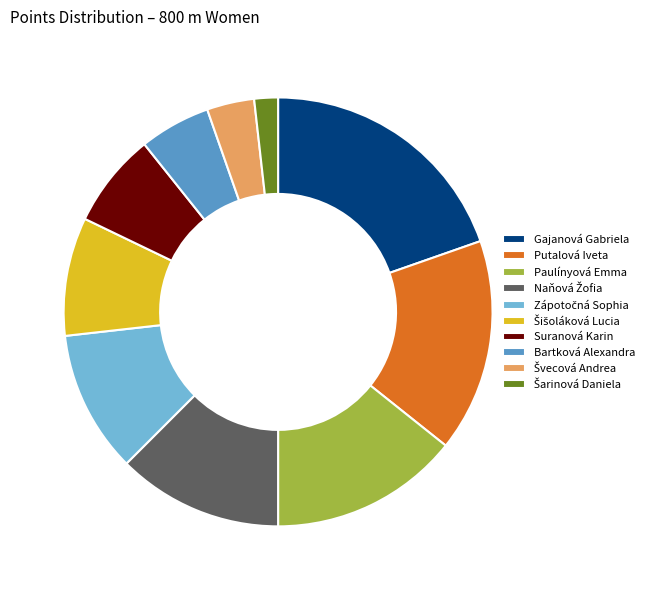

Combined, do Putalová Iveta and Paulínyová Emma account for over 50%?

No